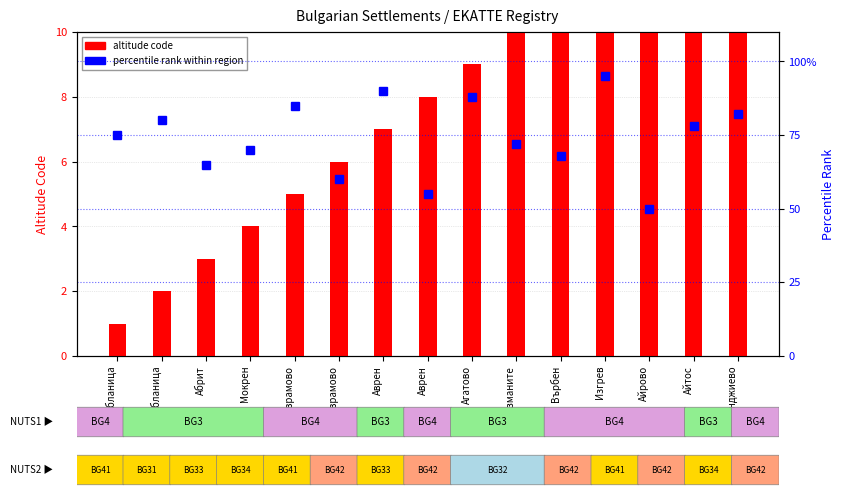

The percentile rank within region series shows 74 at Аврен. True or false?

False